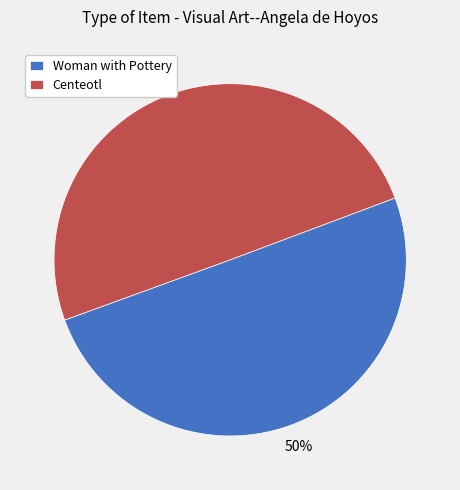

Approximately how many times larger is the value at Centeotl compared to Woman with Pottery?

1.0